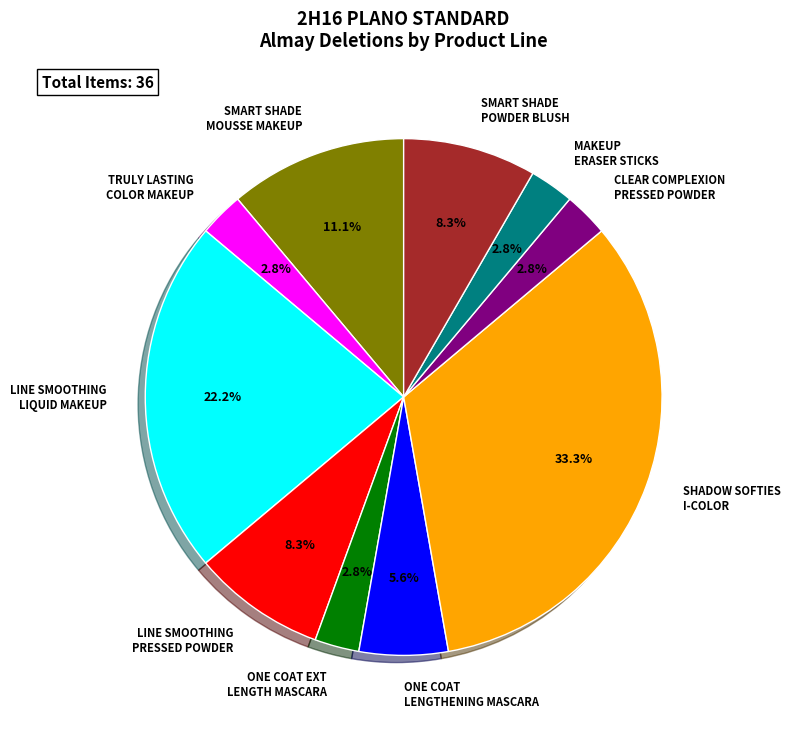

To the nearest percent, what is the average slice percentage?

10%